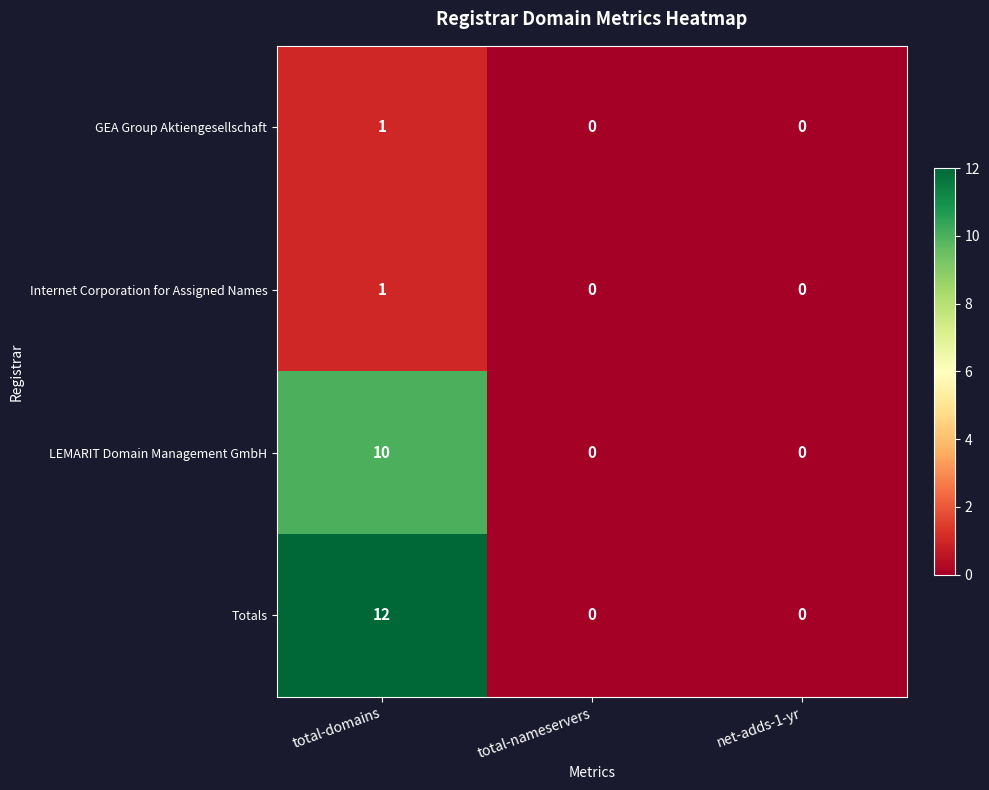

Reading left to right, extract all data points from this chart.

GEA Group Aktiengesellschaft: 1	0	0
Internet Corporation for Assigned Names: 1	0	0
LEMARIT Domain Management GmbH: 10	0	0
Totals: 12	0	0